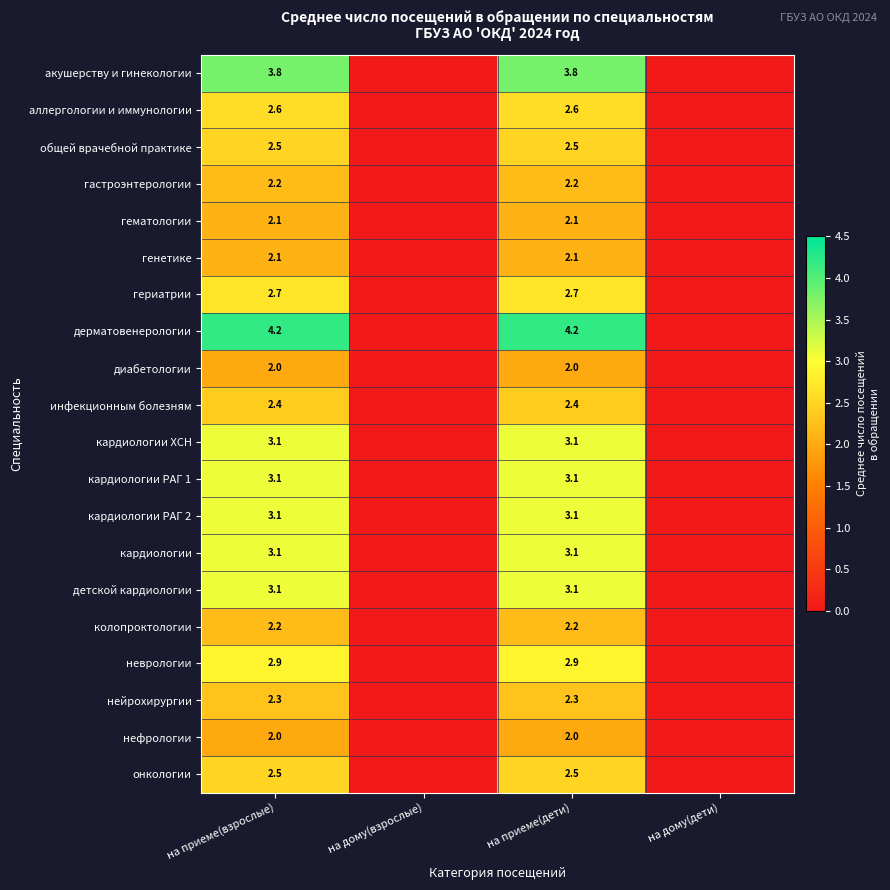

Is it true that инфекционным болезням equals 4.1 at на приеме(дети)?

False